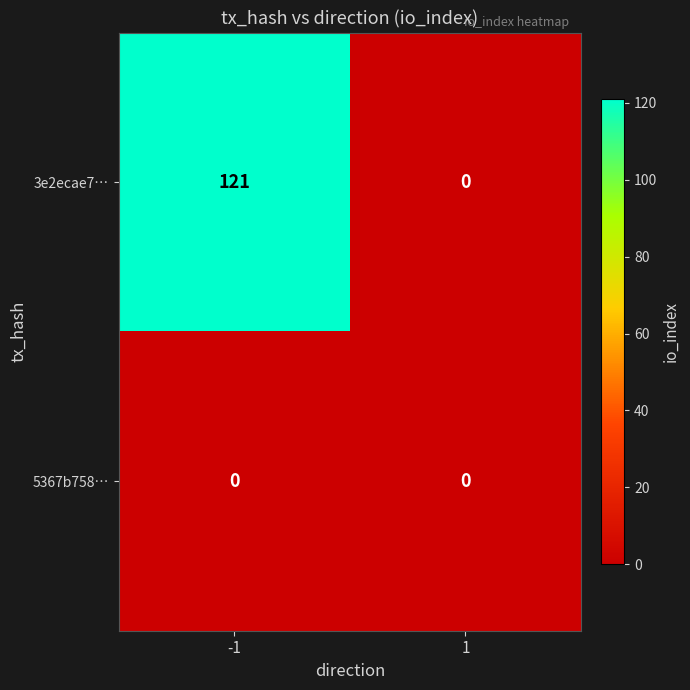

What is the sum of the 3e2ecae7… values at 1 and -1?

121